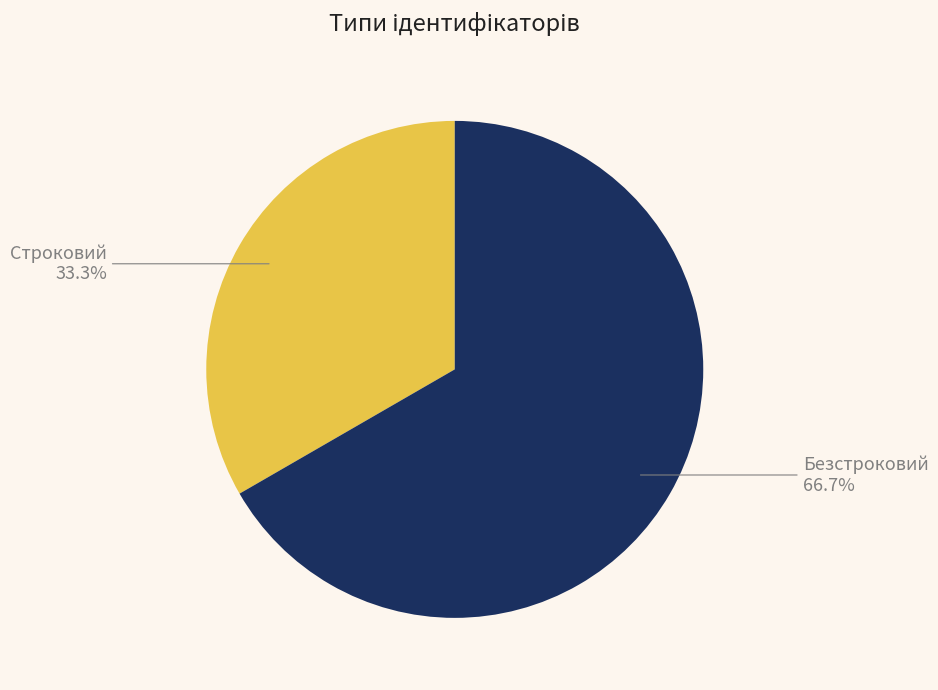

Count the number of slices in the pie.

2